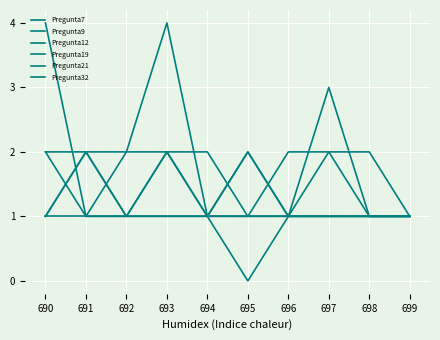

How many lines are shown in the chart?

6